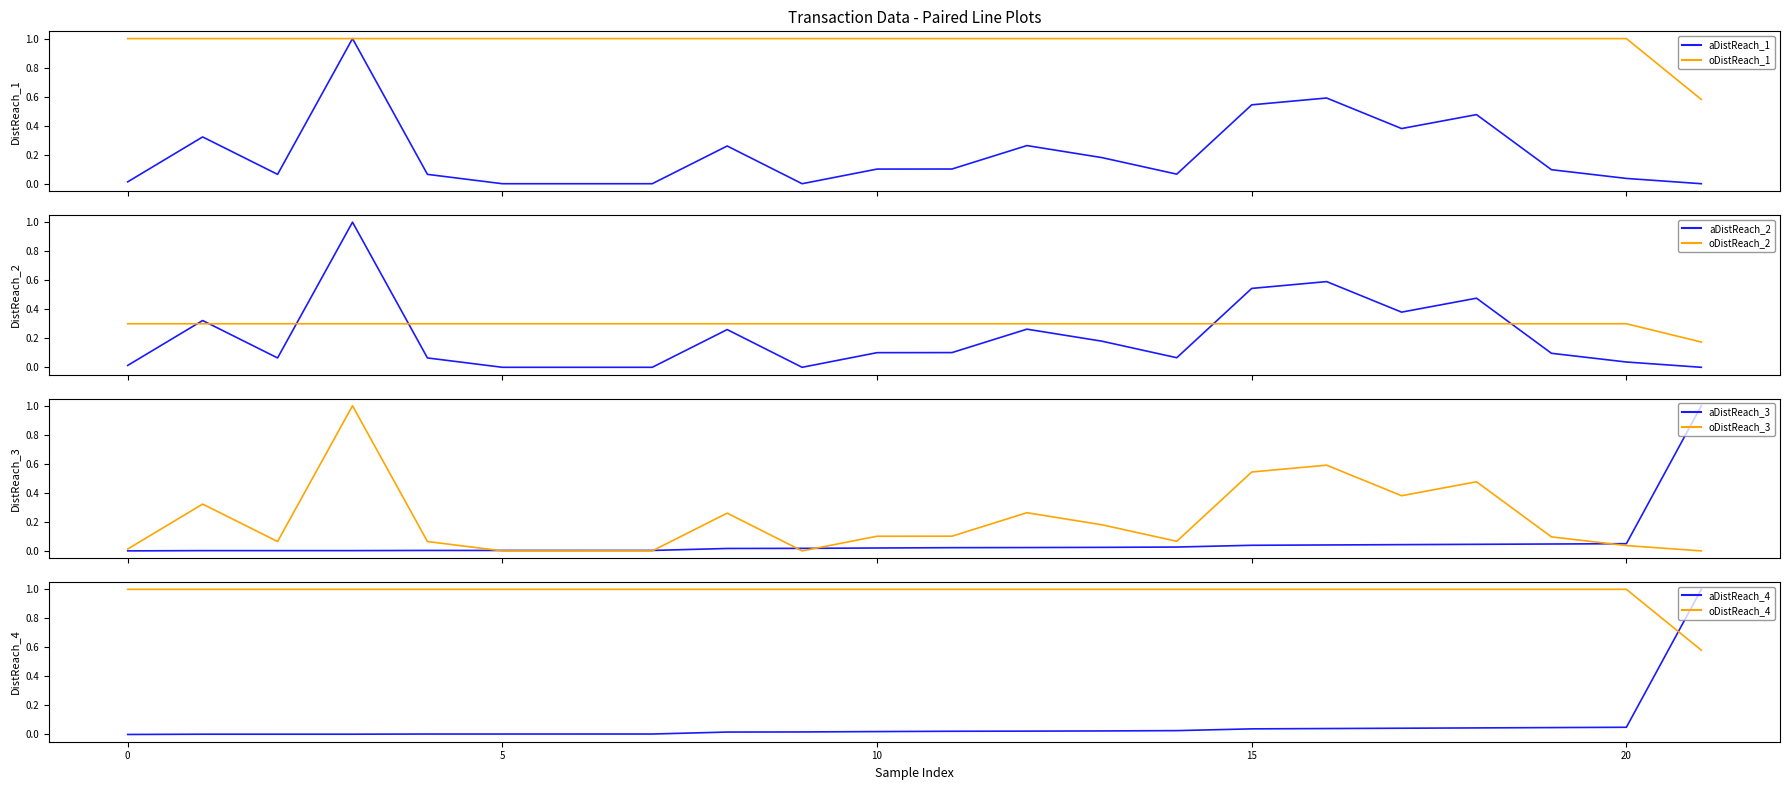

Which series ends up on top after the final intersection of oDistReach_2 and aDistReach_2?

oDistReach_2